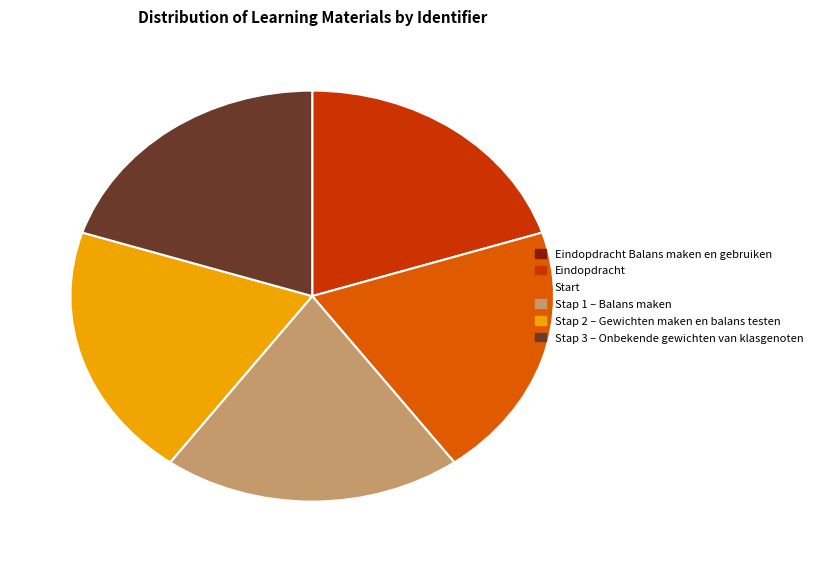

True or false: Eindopdracht accounts for 20% of the total.

True